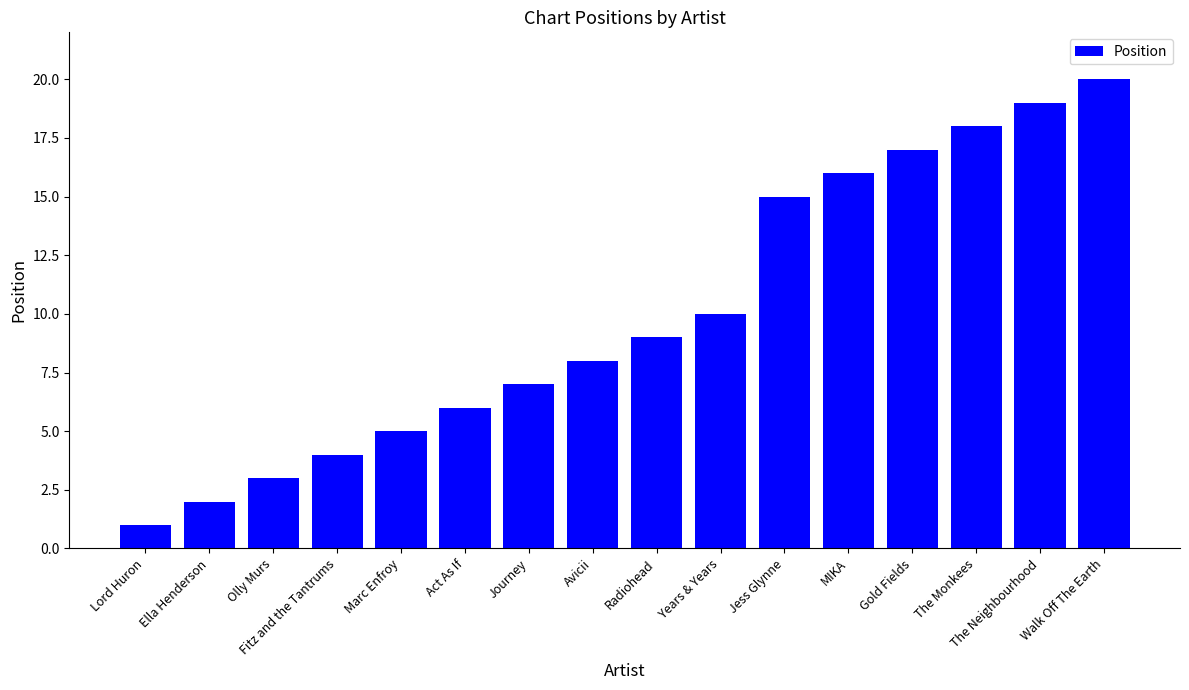

What is the sum of all values?

160